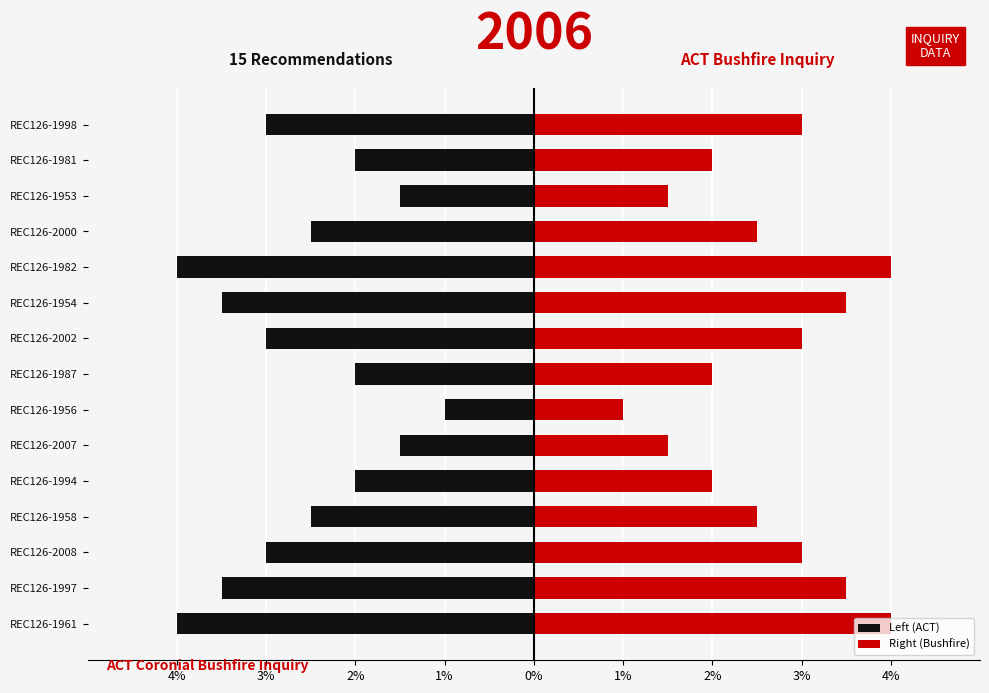

What is the value of the Left (ACT) bar at the 6th from the left?

-2.5